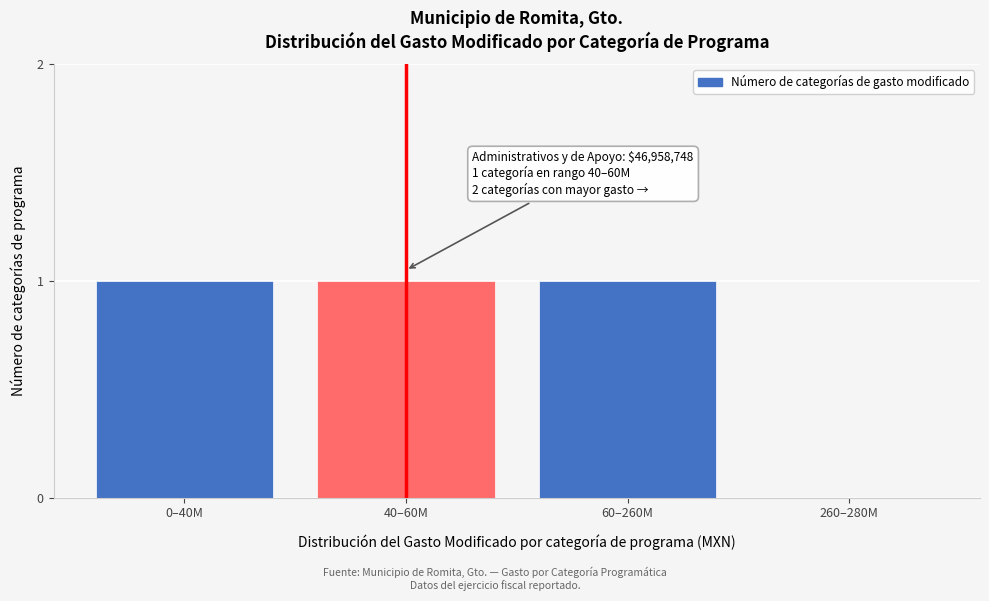

Reading right to left, what are all the values shown in this chart?

260–280M=0	60–260M=1	40–60M=1	0–40M=1